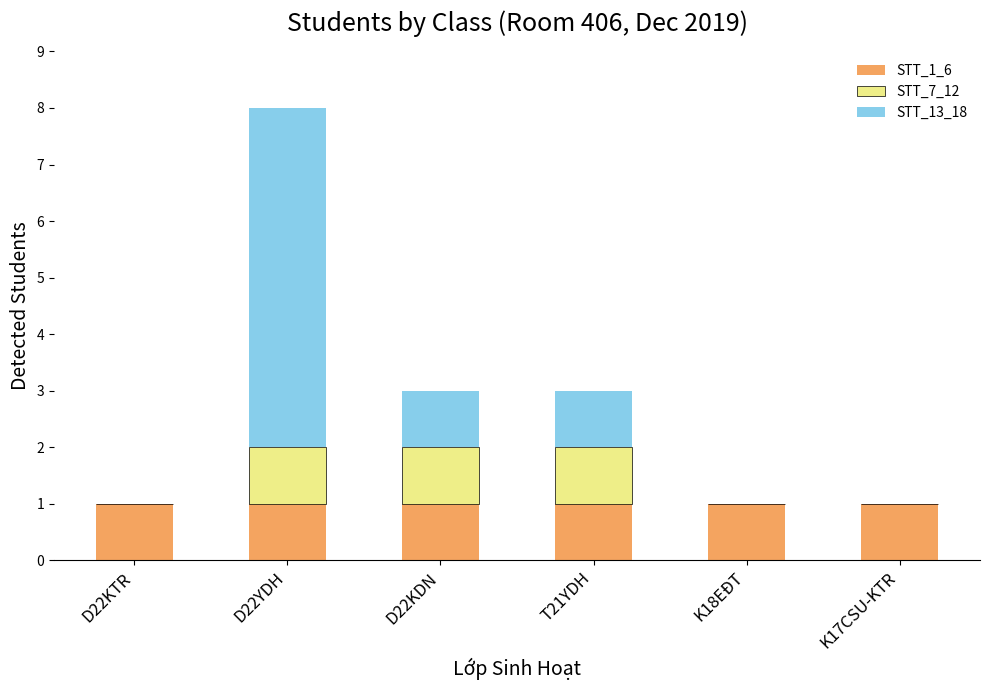

At which category is the sum across all series the highest?

D22YDH